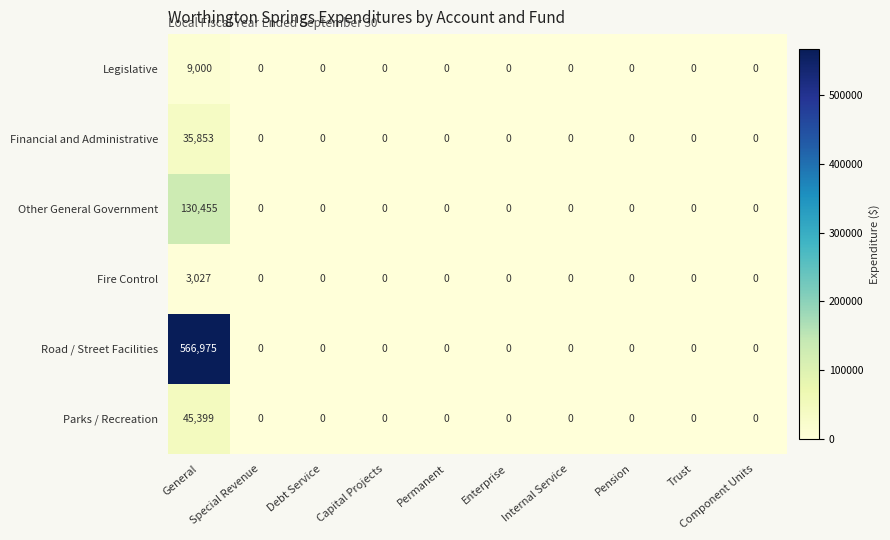

Rank the series by their maximum value, from highest to lowest.

Road / Street Facilities, Other General Government, Parks / Recreation, Financial and Administrative, Legislative, Fire Control